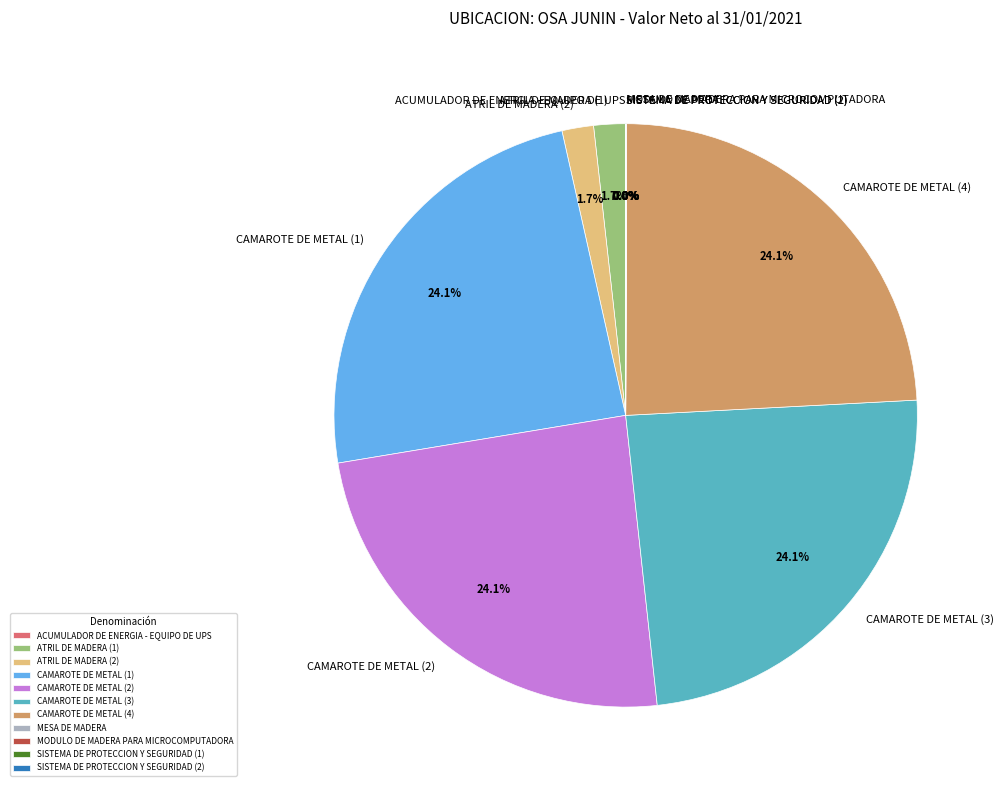

Is there any slice that represents more than half of the pie?

No